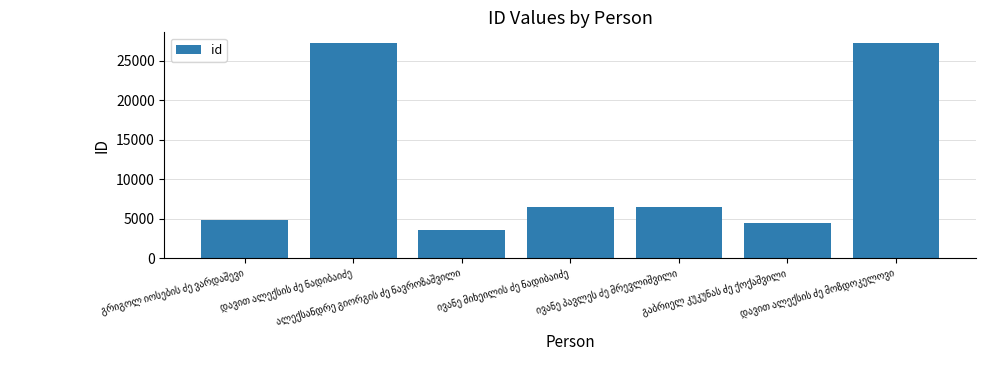

What is the difference between the second highest and second lowest values?

22788